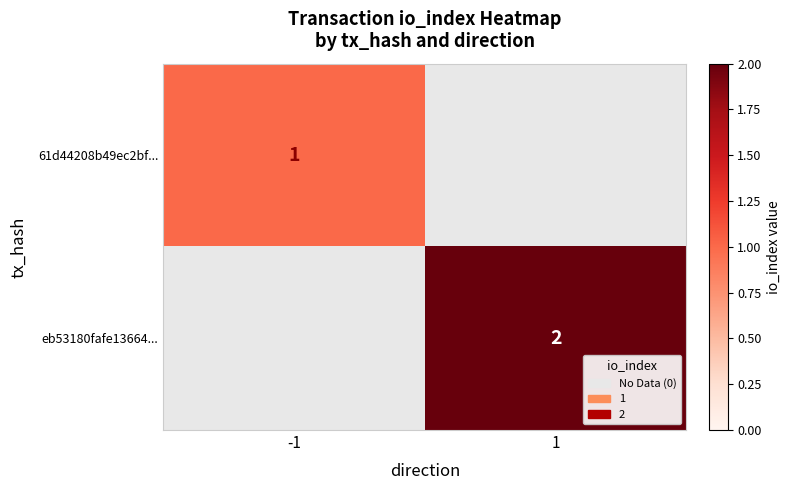

The value of 61d44208b49ec2bf... at -1 is 0. True or false?

False